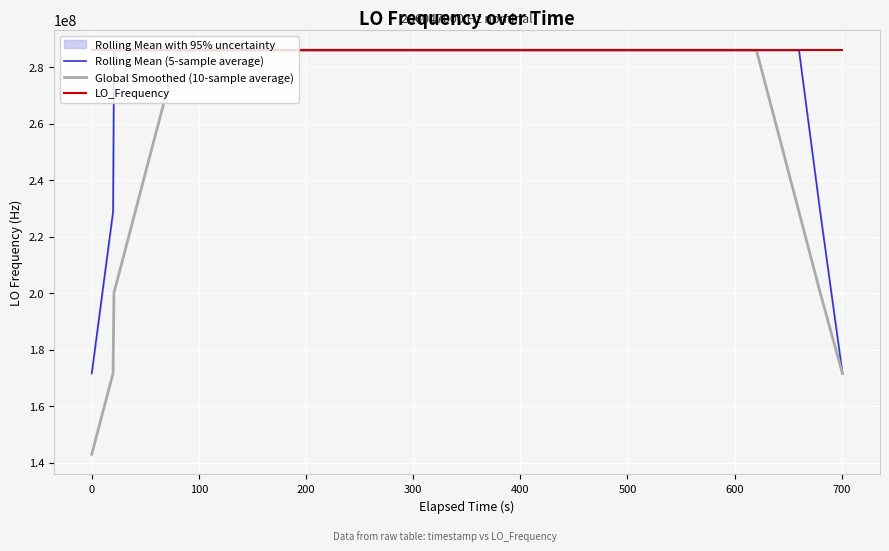

True or false: Rolling Mean (5-sample average) has more than 0 points higher than both neighbors.

True